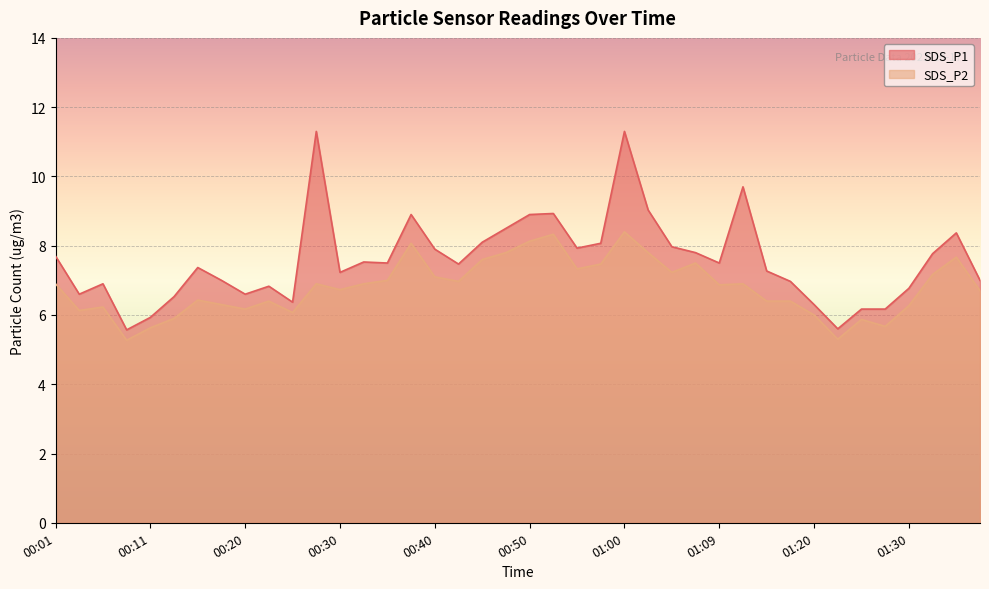

How many data points in SDS_P1 are above 7?

24